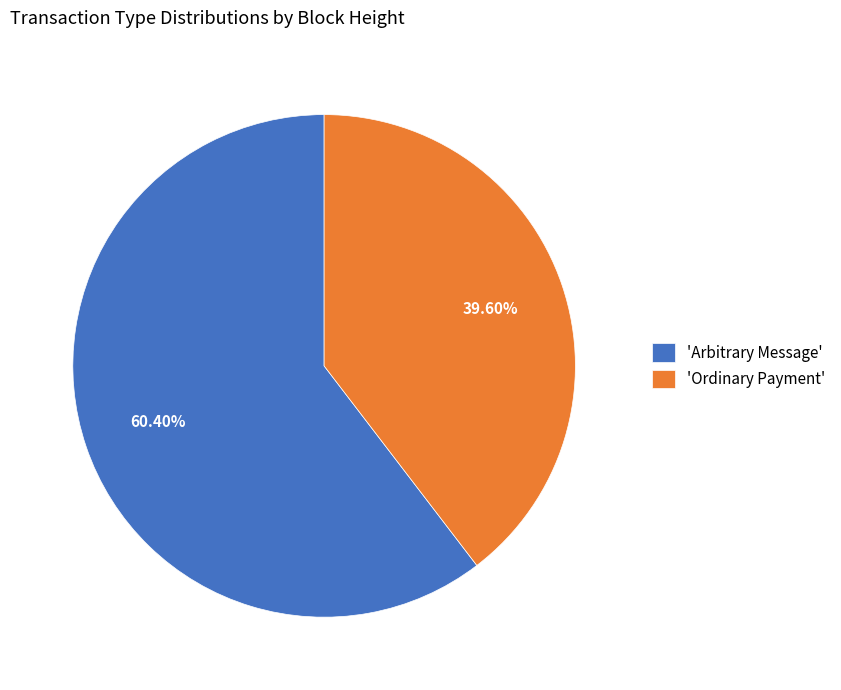

How many segments does this pie chart have?

2